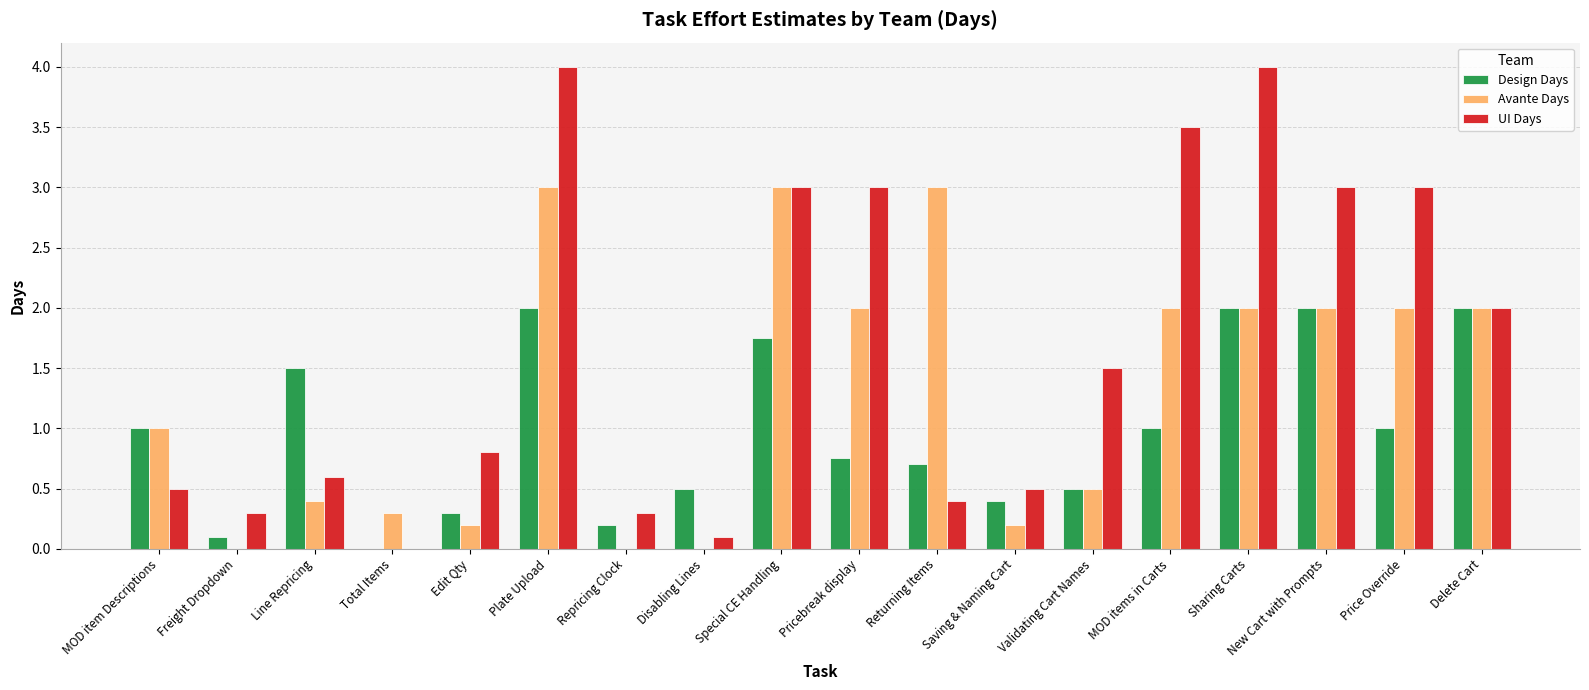

The value of Avante Days at Price Override is 3.1. True or false?

False